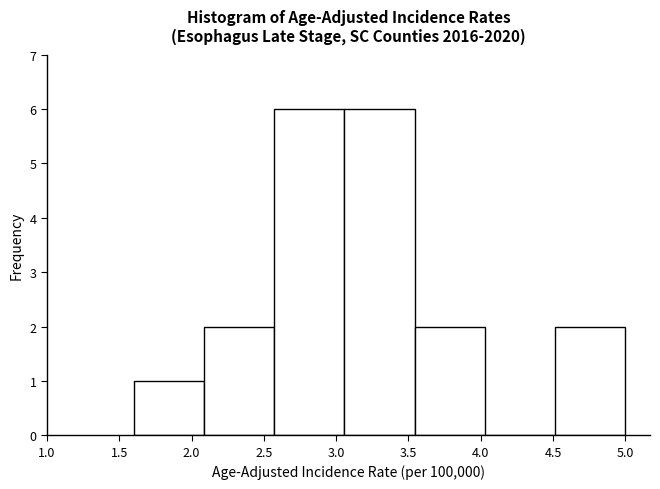

What is the height of the bar covering 4.50 to 5.00 on the x-axis? Neither the bar edges nor the heights are printed on the chart, so give them approximately, as read against the axes.

2